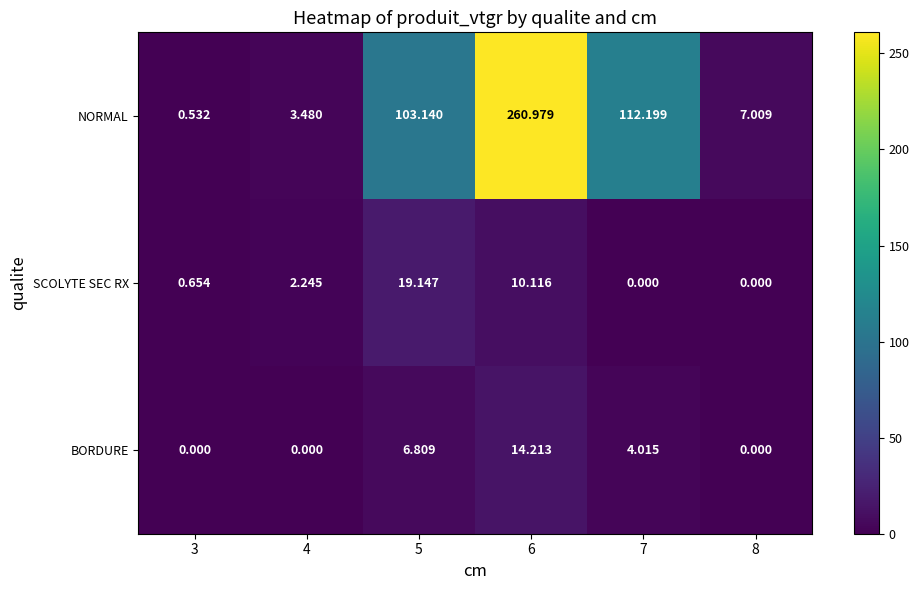

What is the total value across all series at 3?

1.2